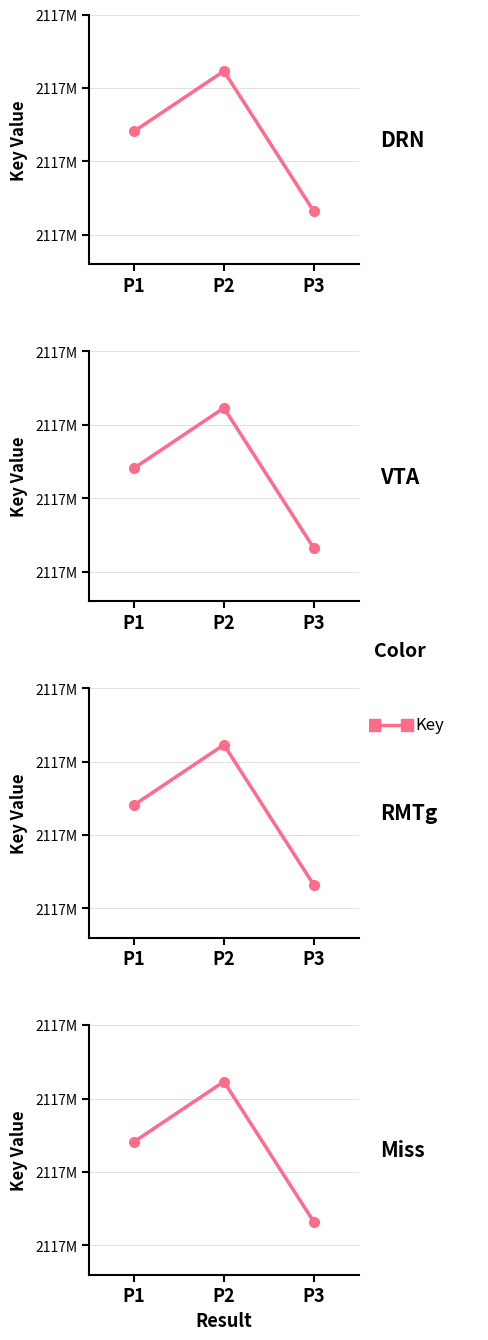

Rank the categories by value from lowest to highest.

P3, P1, P2